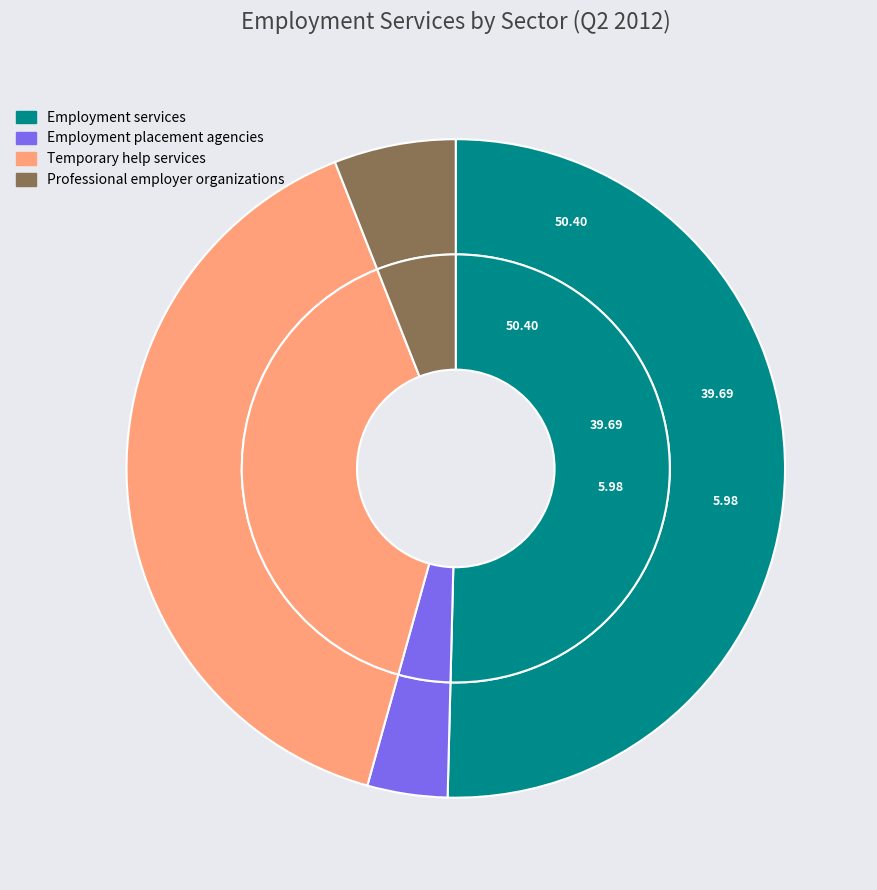

Which slice is the largest?

Employment services